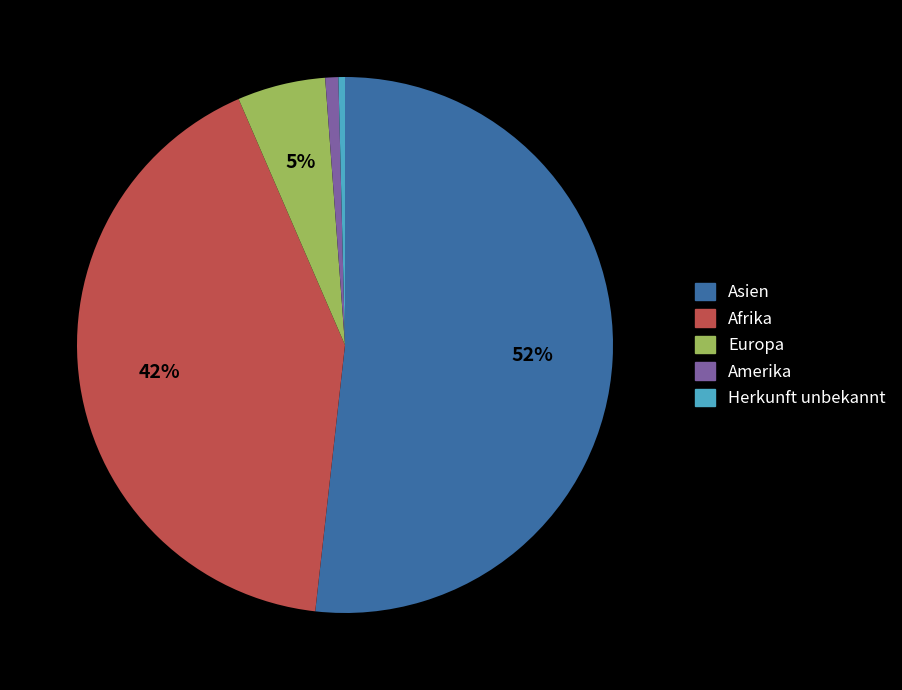

Is Amerika the majority of the pie?

No